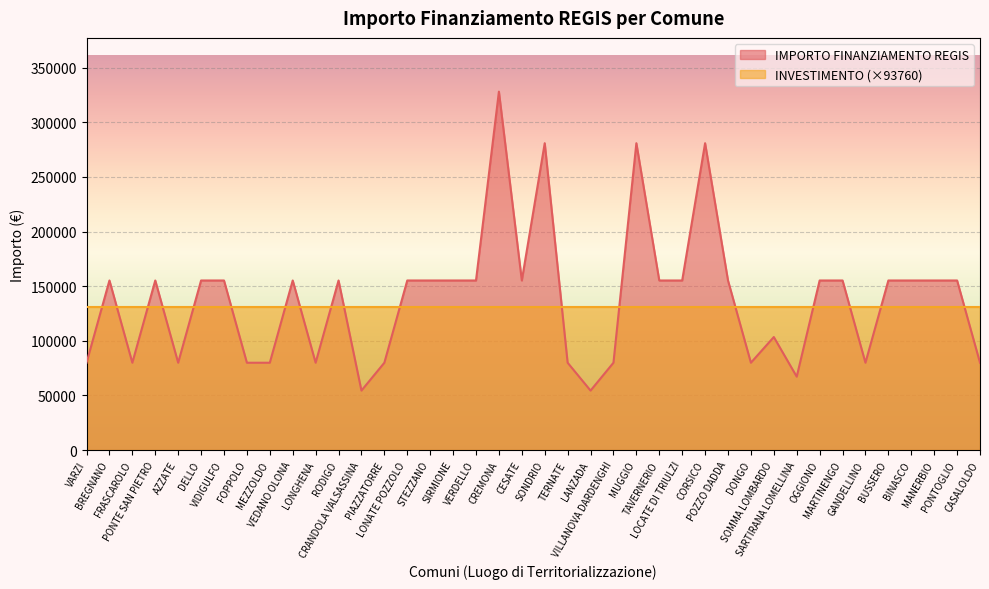

True or false: there are more than 2 points higher than both neighbors.

True